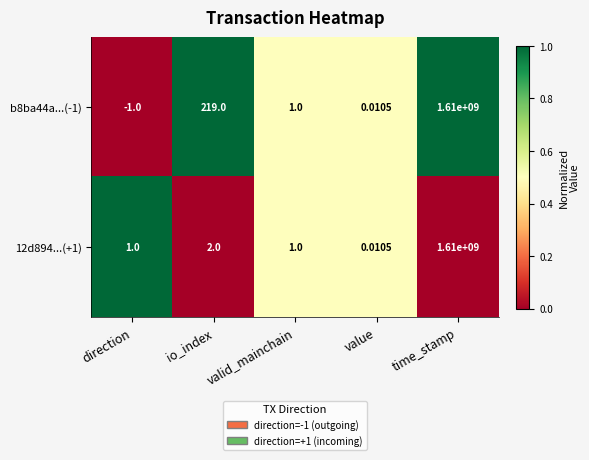

List the series in order of their overall mean, lowest first.

12d894...(+1), b8ba44a...(-1)